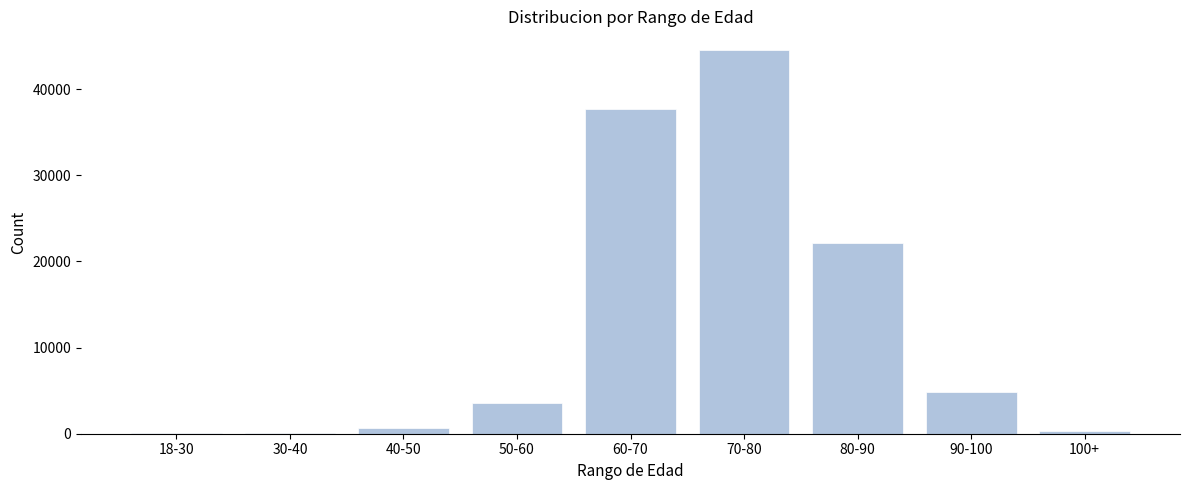

Which has a higher value, 90-100 or 50-60?

90-100